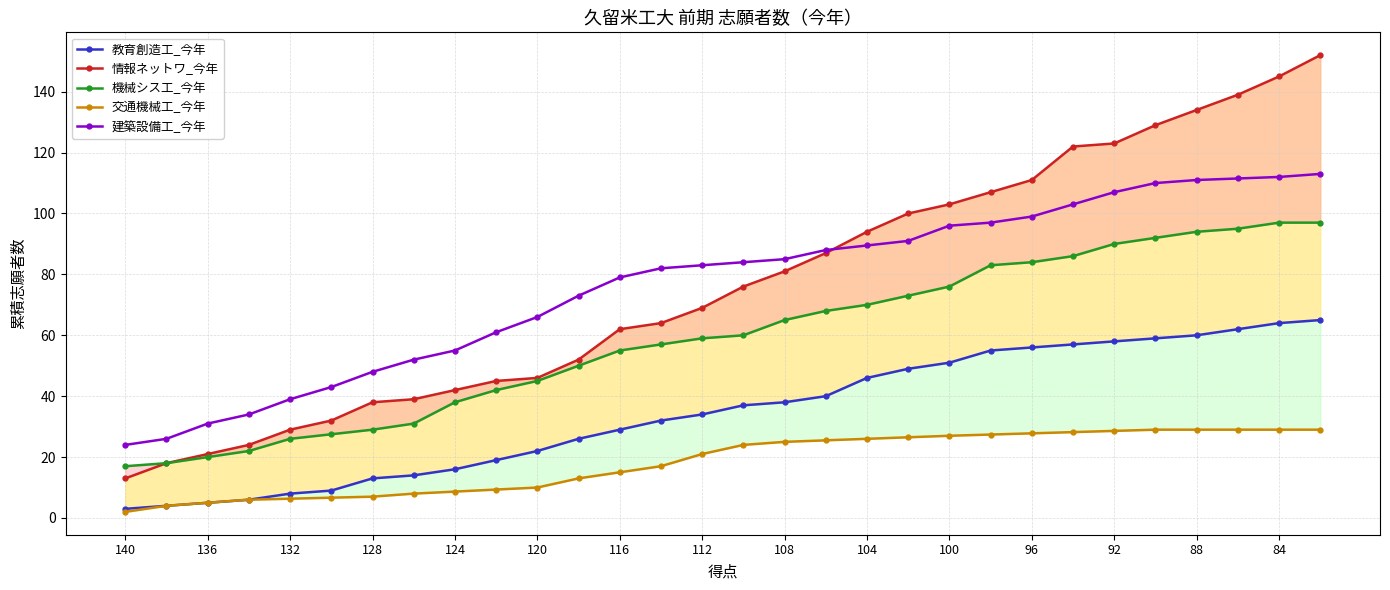

True or false: 教育創造工_今年 and 建築設備工_今年 intersect in this chart.

False